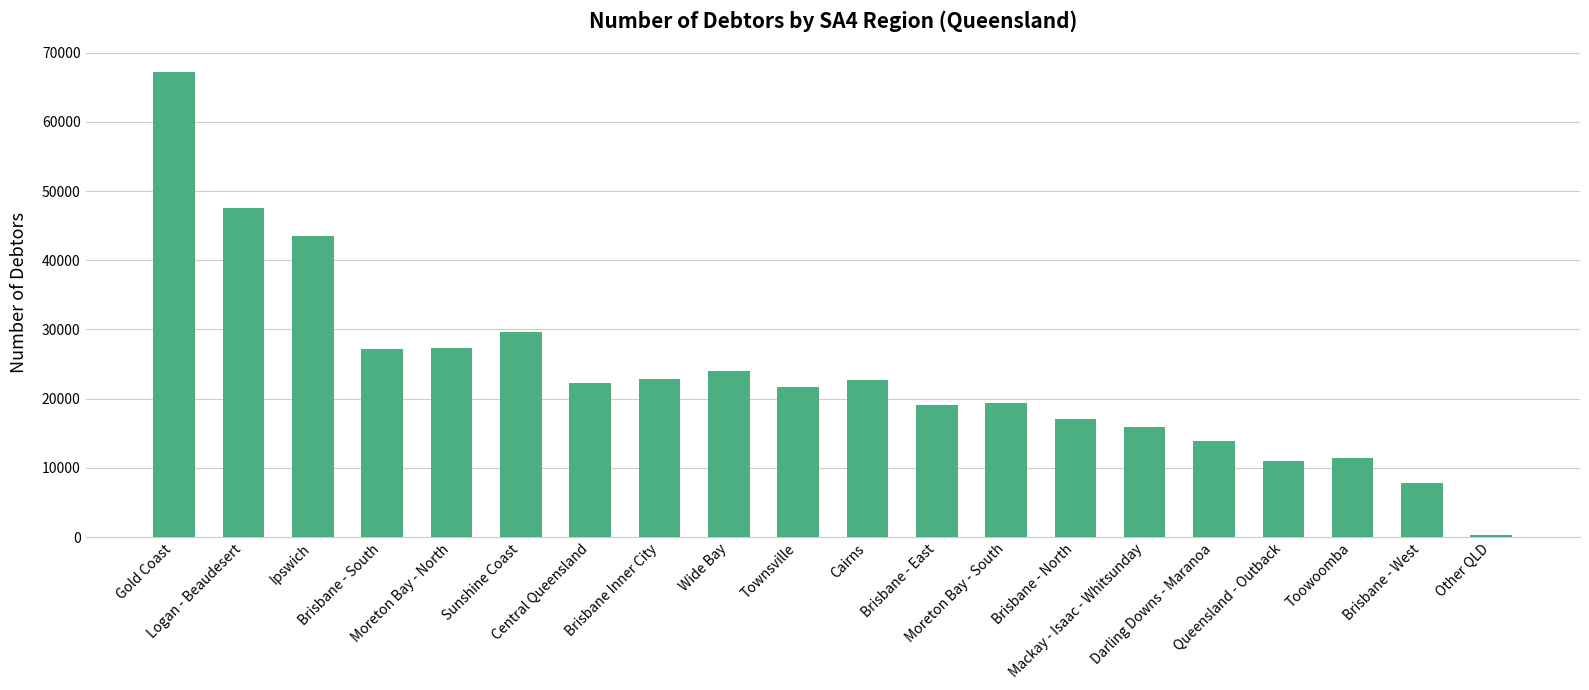

Read the value at Central Queensland.

22289